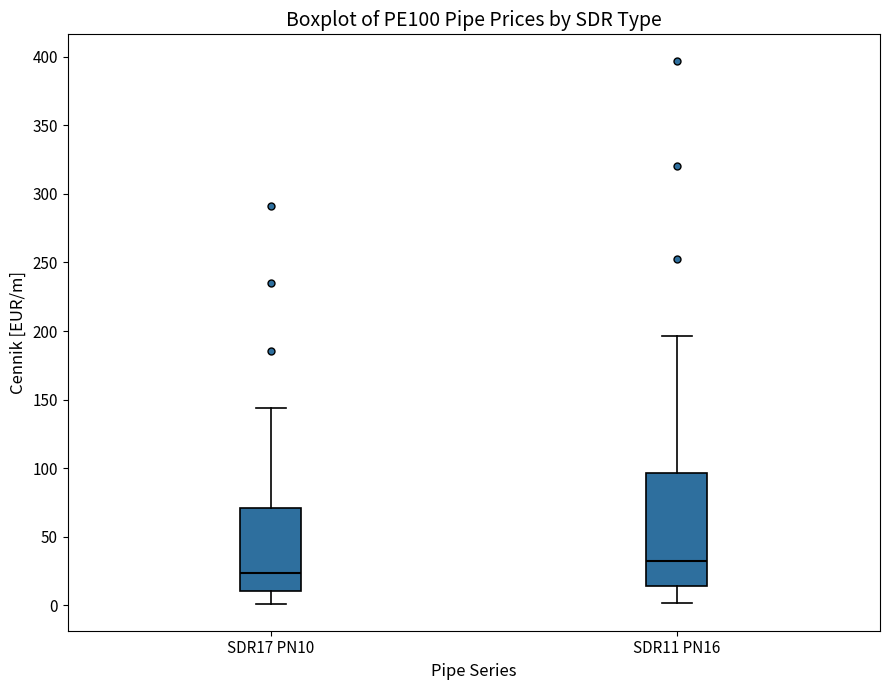

Which box's median line is the highest?

SDR11 PN16